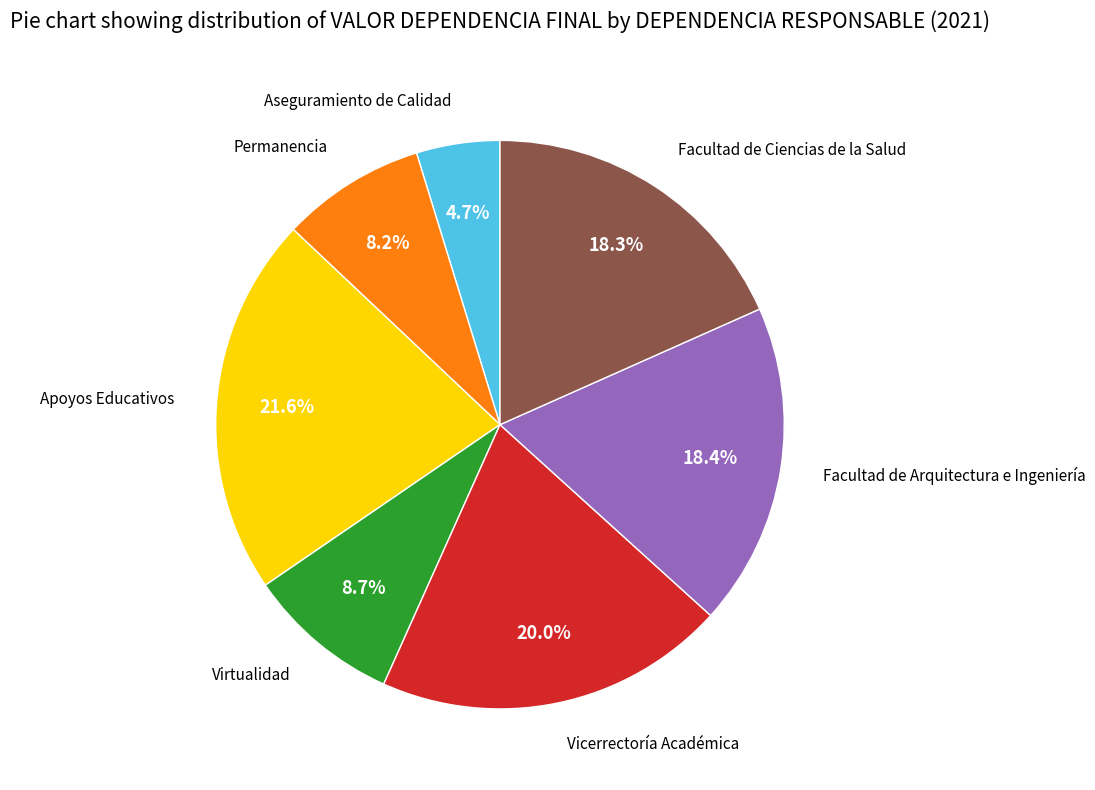

Is there any slice that represents more than half of the pie?

No